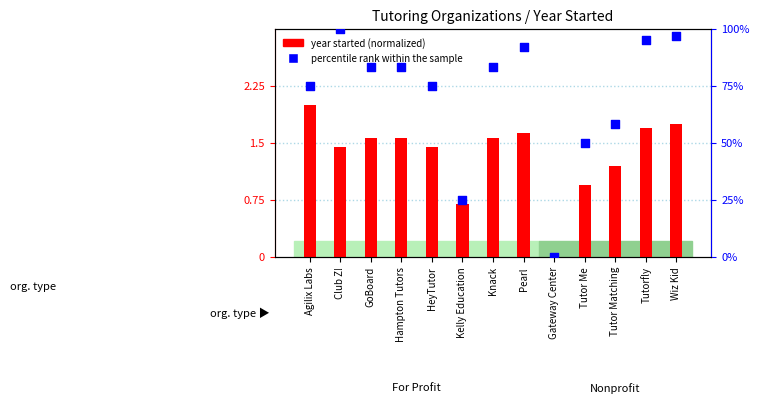

Which series contains the highest Y value?

percentile rank within the sample